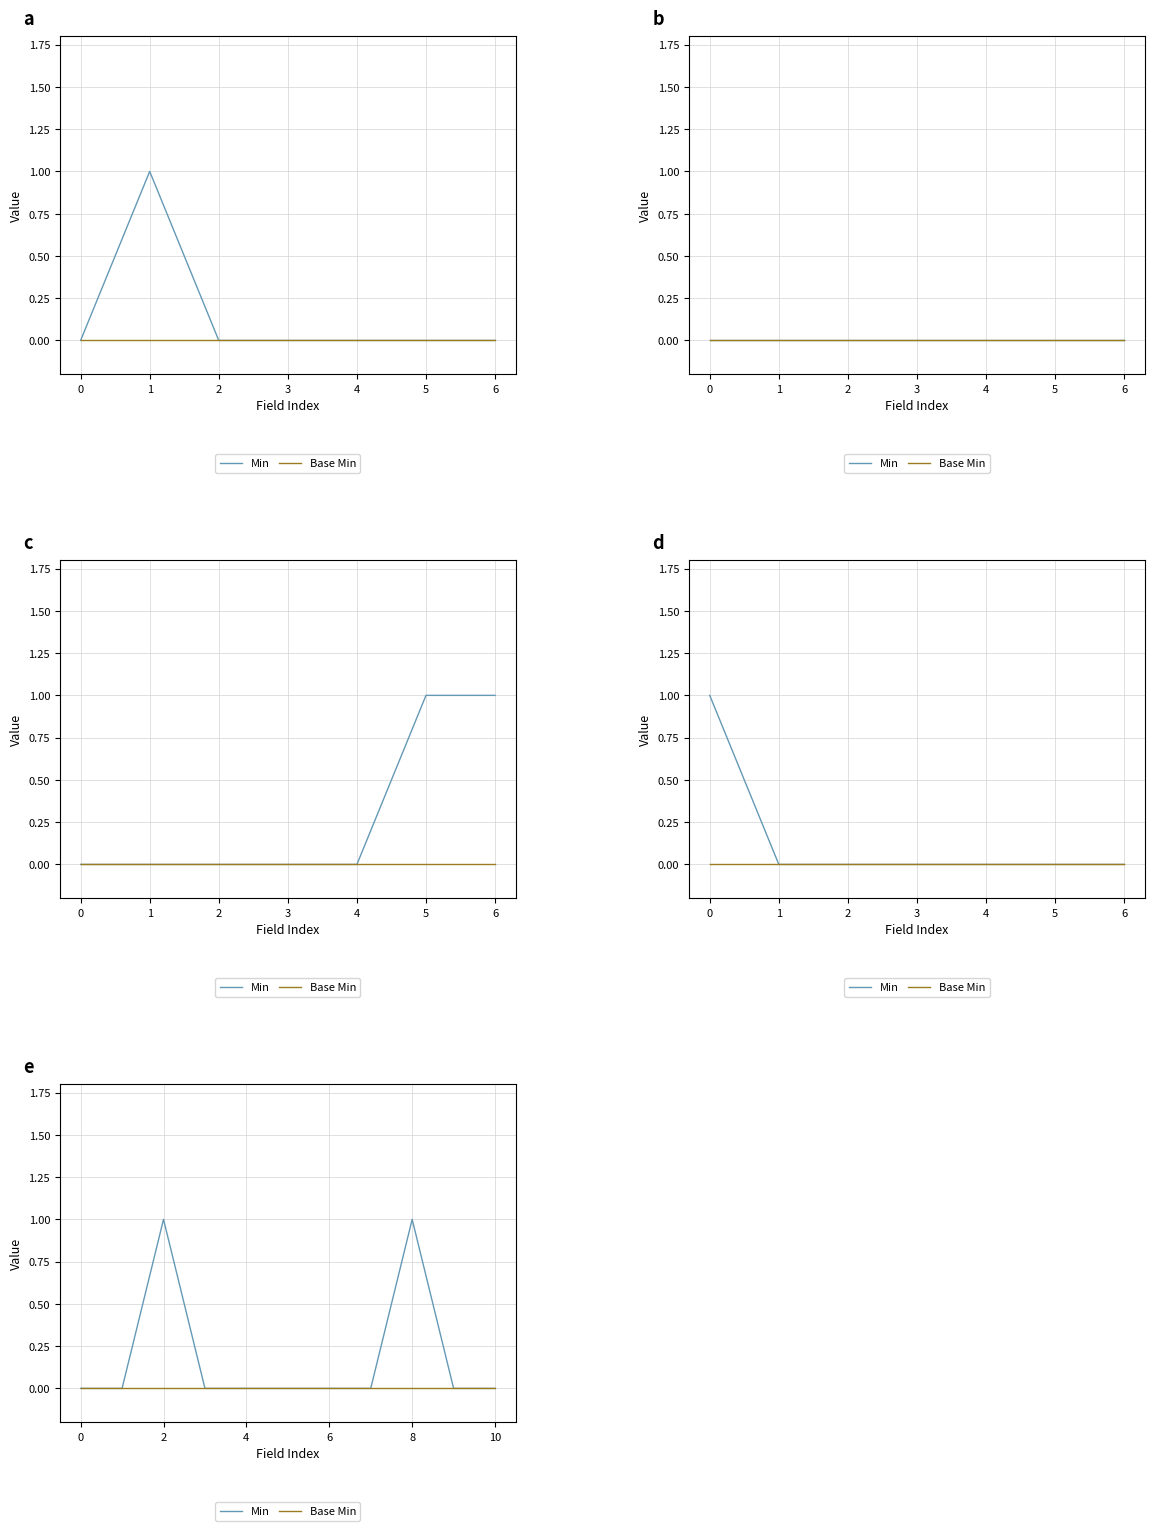

Count the number of categories in the chart.

11